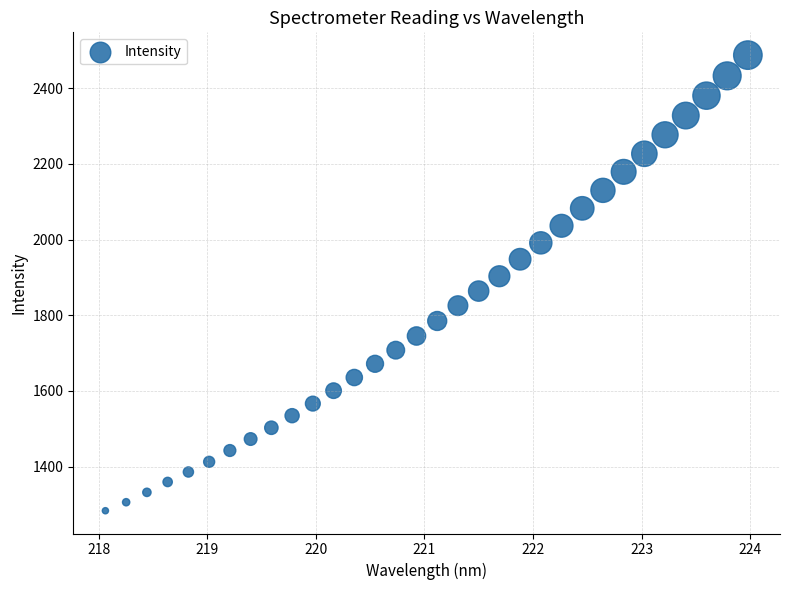

What is the range of X values (max minus min)?

5.9